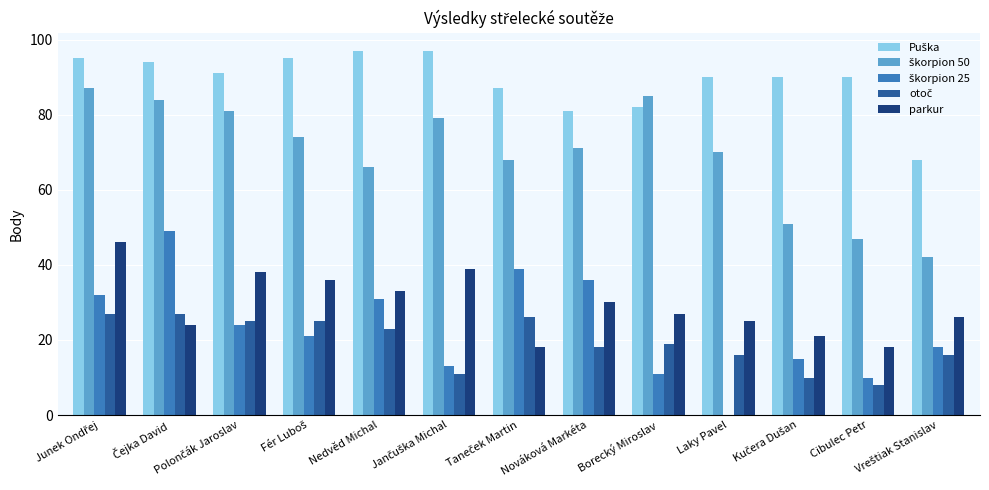

What is the total value across all series at Borecký Miroslav?

224